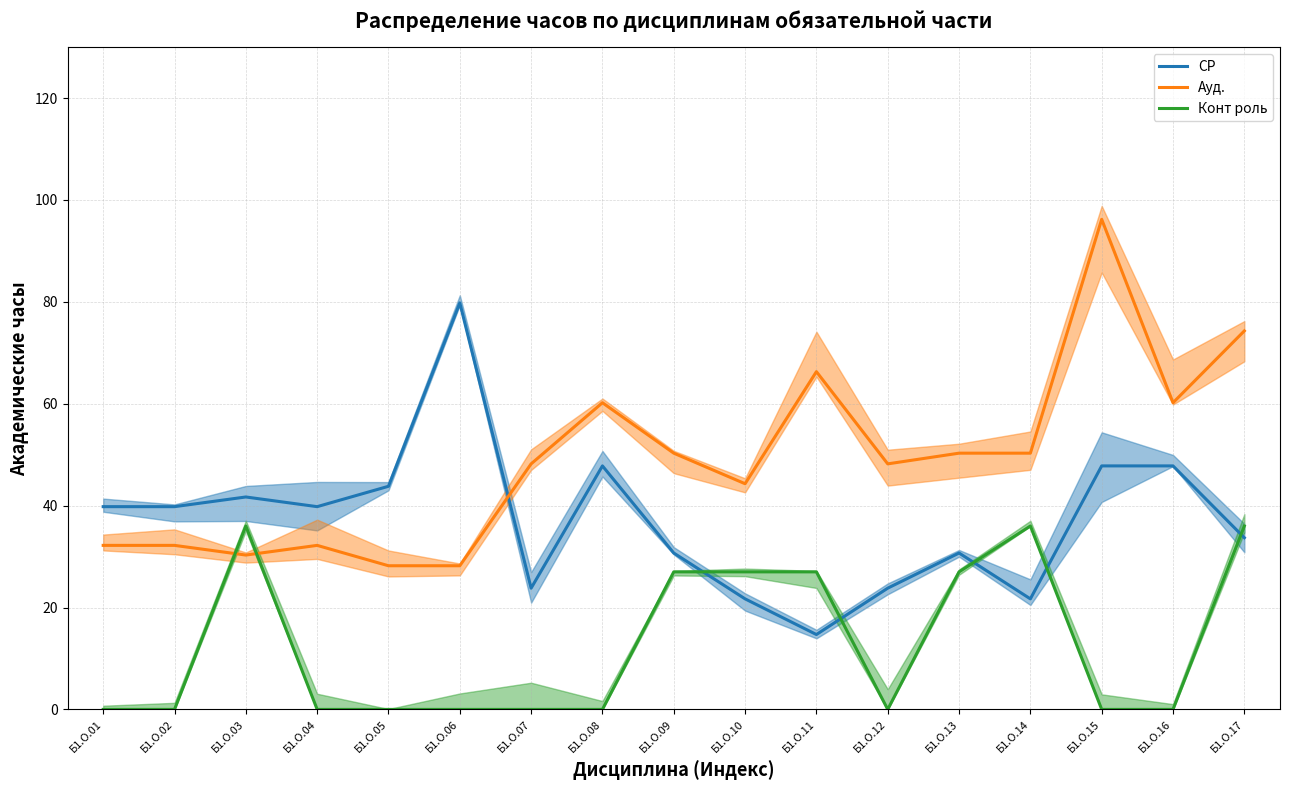

Where does the Ауд. series first go above 48?

Б1.О.07